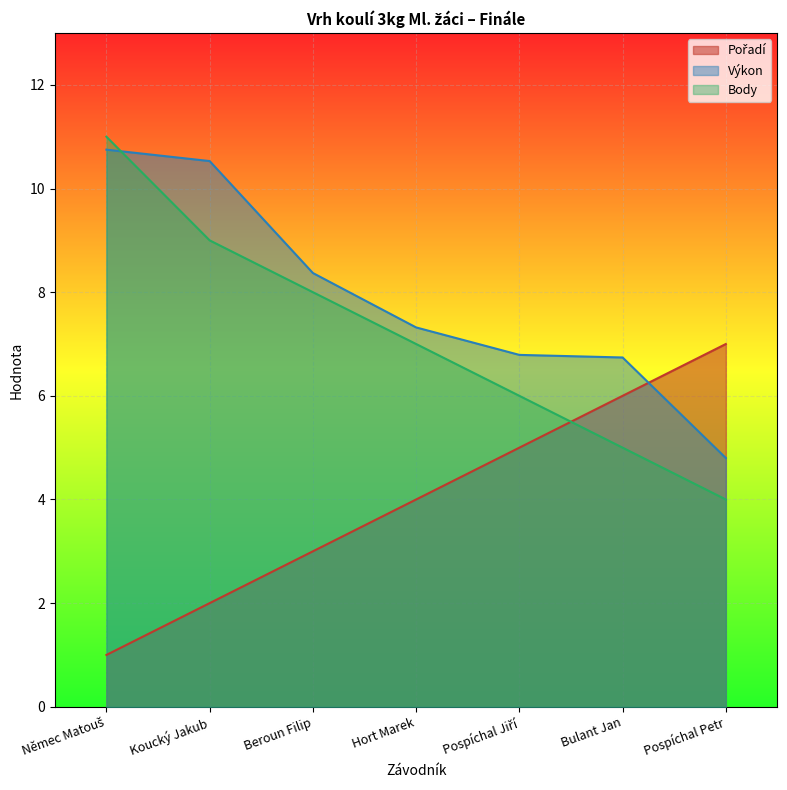

What is the label of the 2nd point from the left?

Koucký Jakub